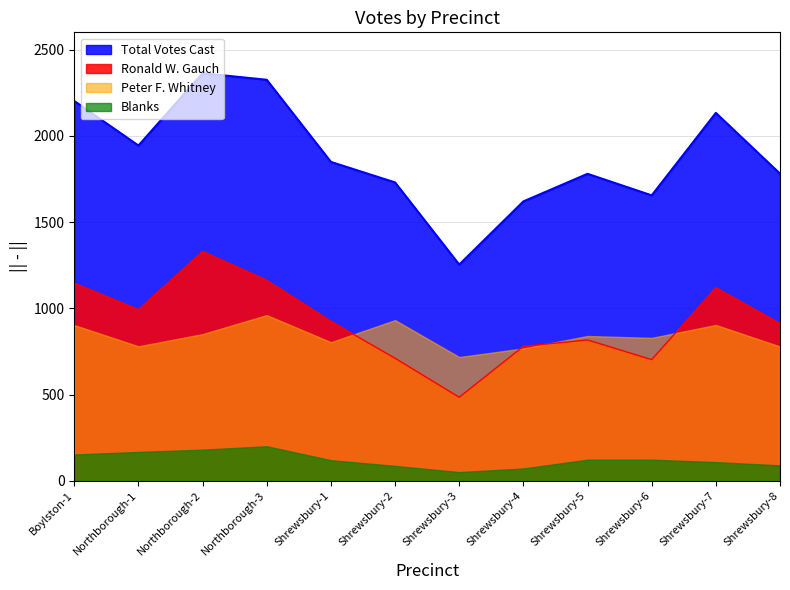

At how many categories does at least one series exceed 247?

12